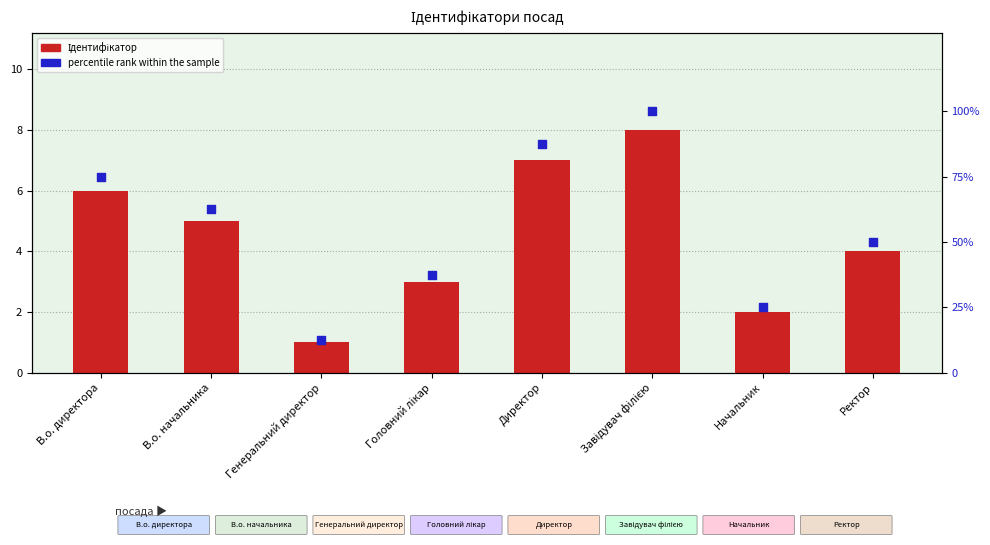

Which series has the widest spread of Y values?

percentile rank within the sample